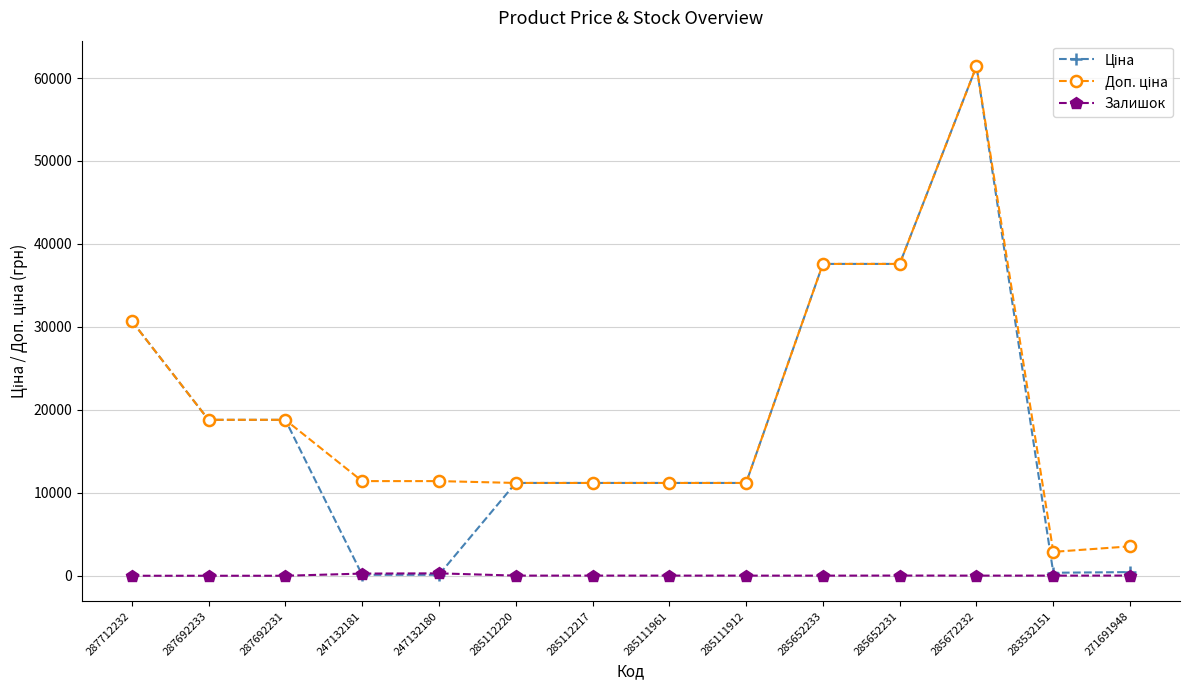

True or false: Залишок has a value of 0.0 at 287692233.

True